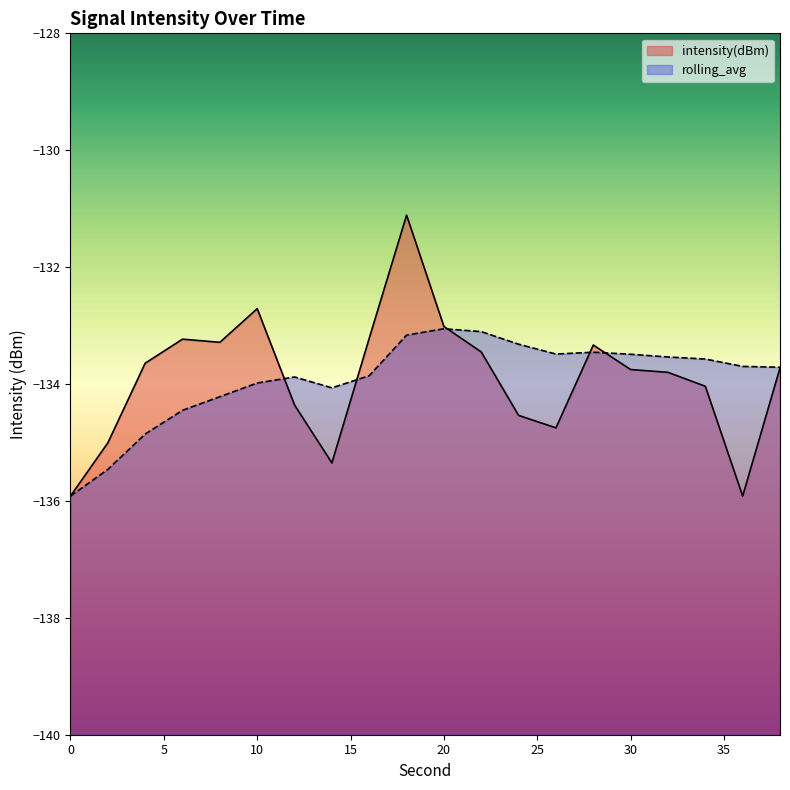

Reading left to right, what are all the values shown in this chart?

intensity(dBm): -135.9	-135.0	-133.6	-133.2	-133.3	-132.7	-134.4	-135.3	-133.2	-131.1	-133.0	-133.5	-134.5	-134.7	-133.3	-133.8	-133.8	-134.0	-135.9	-133.7
rolling_avg: -135.9	-135.5	-134.9	-134.4	-134.2	-134.0	-133.9	-134.1	-133.9	-133.2	-133.1	-133.1	-133.3	-133.5	-133.5	-133.5	-133.5	-133.6	-133.7	-133.7